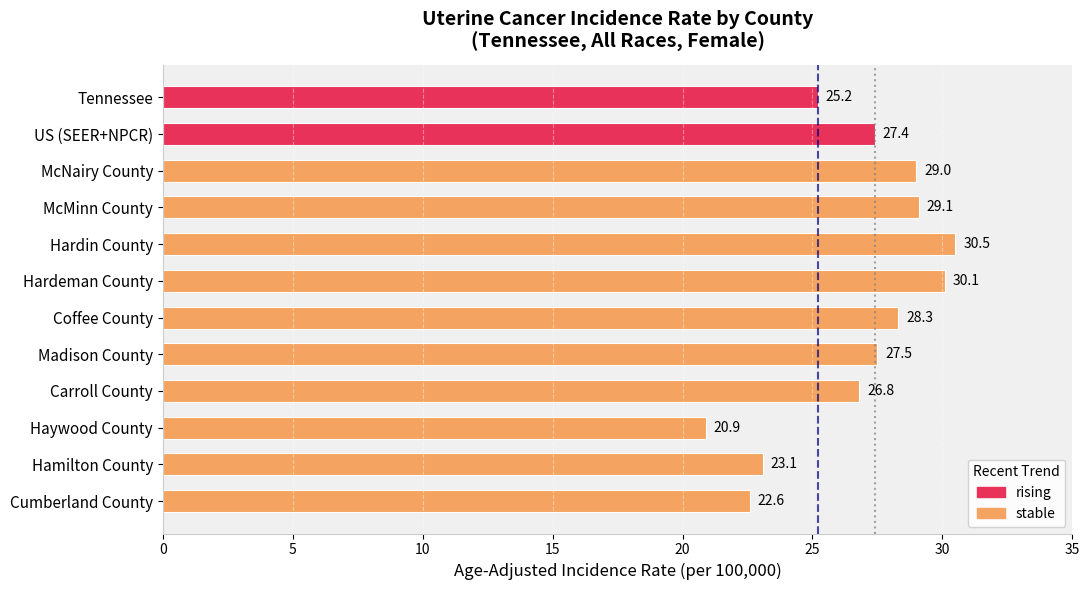

Reading top to bottom, transcribe all the data shown in this chart.

Tennessee=25.2	US (SEER+NPCR)=27.4	McNairy County=29.0	McMinn County=29.1	Hardin County=30.5	Hardeman County=30.1	Coffee County=28.3	Madison County=27.5	Carroll County=26.8	Haywood County=20.9	Hamilton County=23.1	Cumberland County=22.6